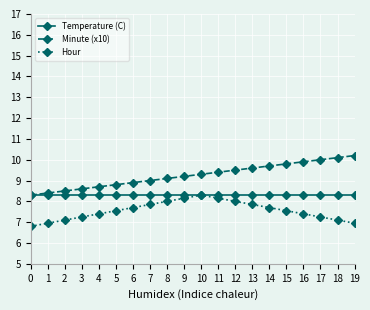

Reading left to right, extract all data points from this chart.

Temperature (C): 8.3	8.3	8.3	8.3	8.3	8.3	8.3	8.3	8.3	8.3	8.3	8.3	8.3	8.3	8.3	8.3	8.3	8.3	8.3	8.3
Minute (x10): 8.3	8.4	8.5	8.6	8.7	8.8	8.9	9.0	9.1	9.2	9.3	9.4	9.5	9.6	9.7	9.8	9.9	10.0	10.1	10.2
Hour: 6.8	7.0	7.1	7.3	7.4	7.6	7.7	7.9	8.0	8.2	8.3	8.2	8.0	7.9	7.7	7.6	7.4	7.3	7.1	7.0